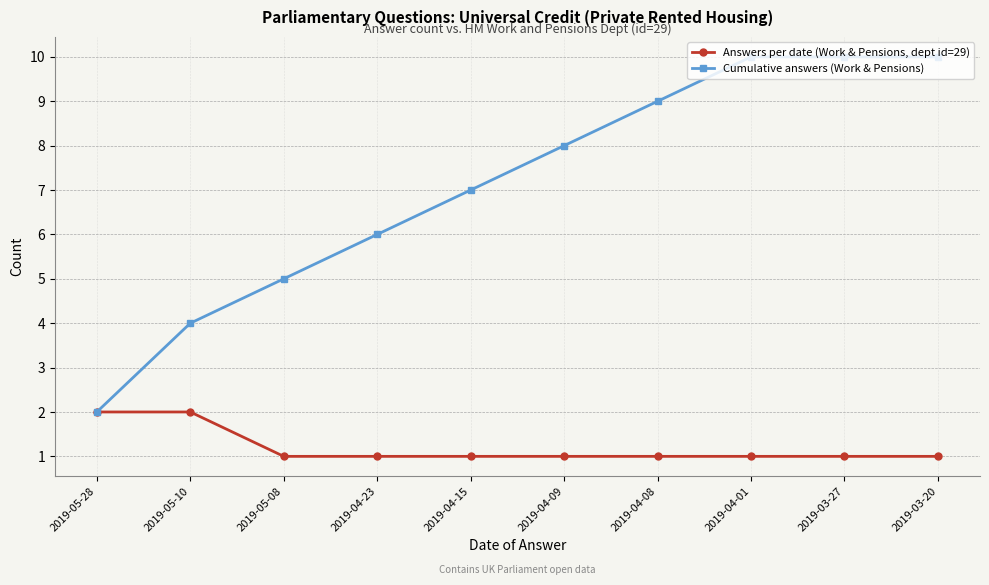

What is the label of the 10th point from the right?

2019-05-28